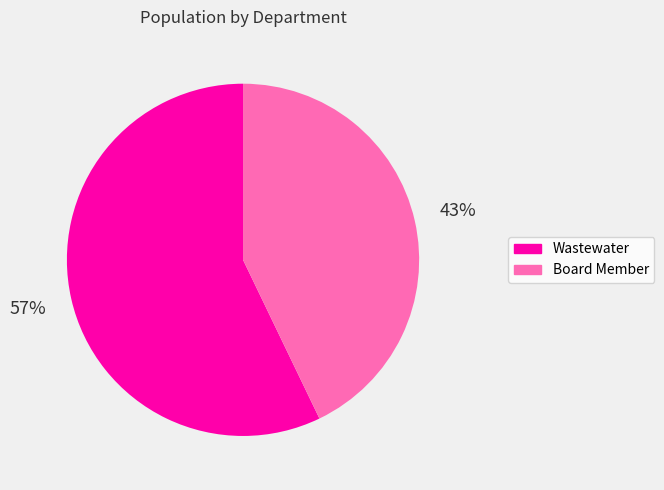

Which has a higher value, Wastewater or Board Member?

Wastewater